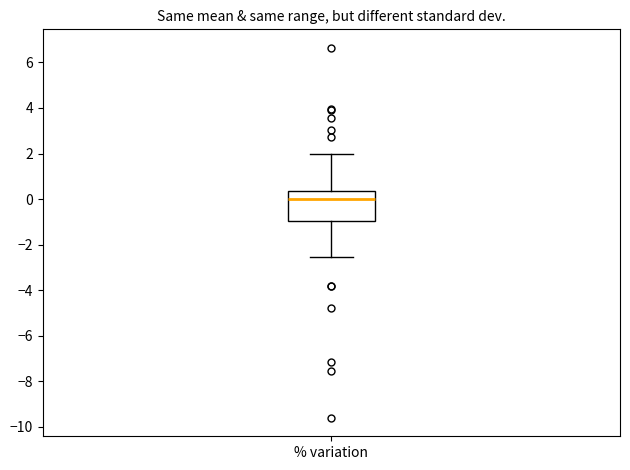

Transcribe this box plot: give where the median line is, the range the box spans, and where the two whiskers end, as read against the y-axis. The values are not printed on the chart, so give them approximately, as read against the axis.

median 0.0, box -1.0 to 0.4, whiskers -2.6 to 2.0